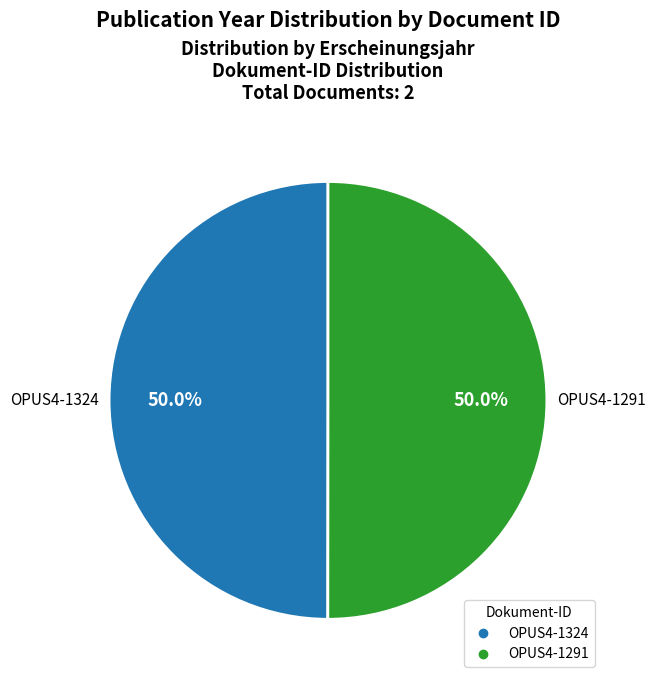

To the nearest percent, what is the average slice percentage?

50%